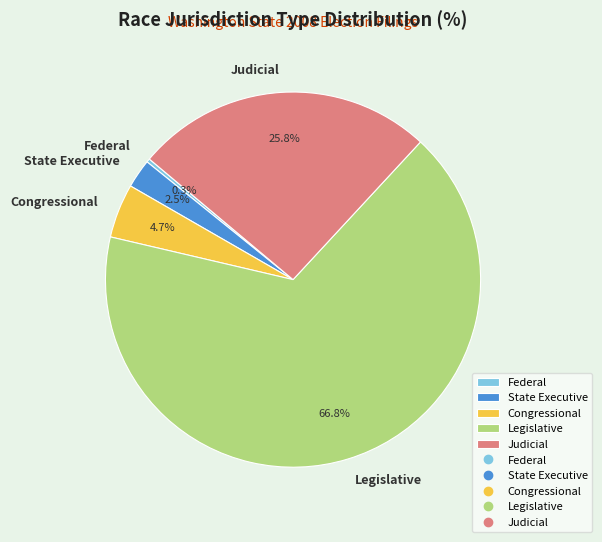

Combined, do Judicial and Congressional account for over 50%?

No